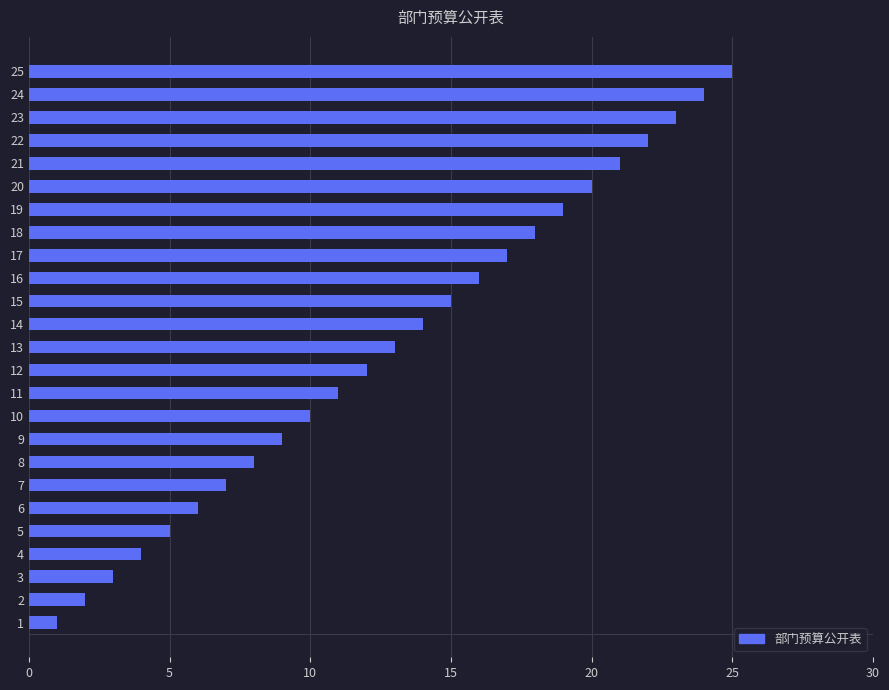

The value at 23 is 41. True or false?

False